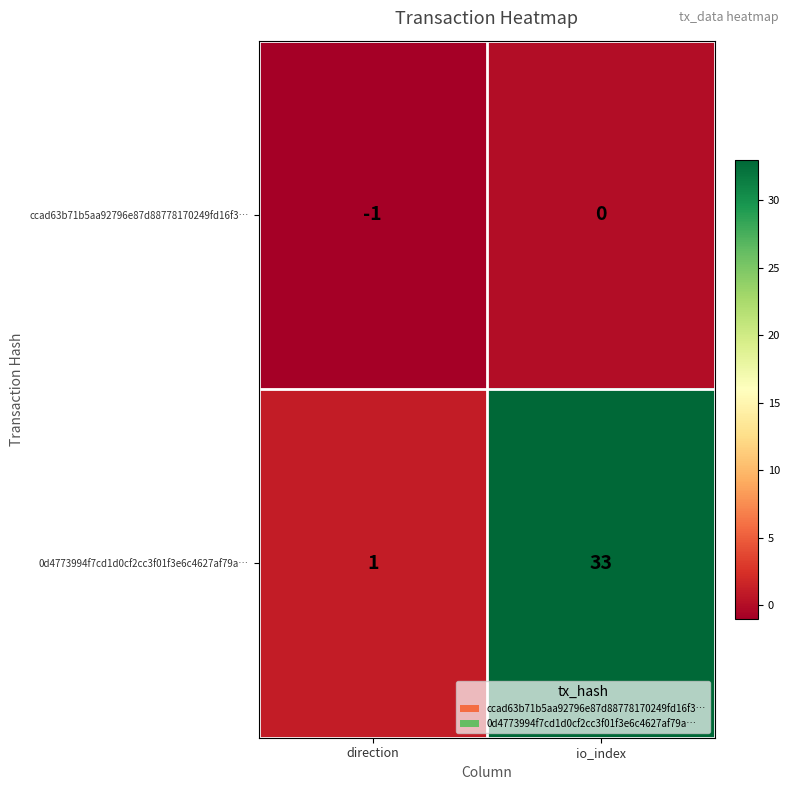

Which category has the highest value across all series?

io_index